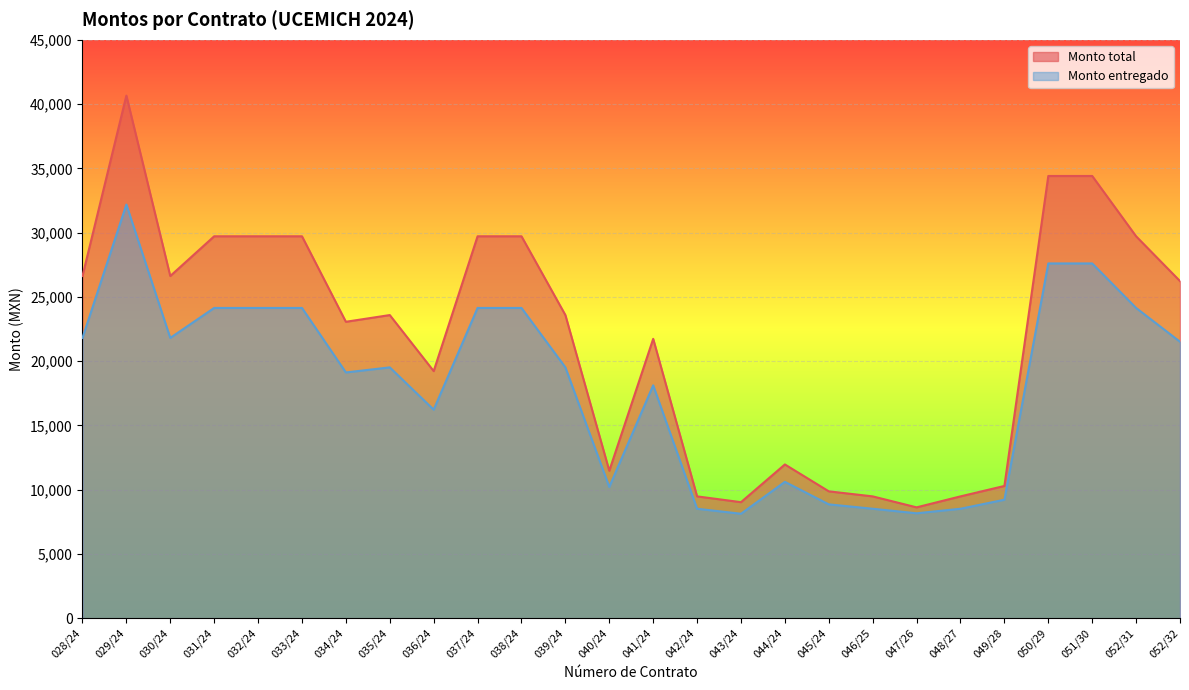

Rank the series at 034/24 from highest to lowest value.

Monto total, Monto entregado